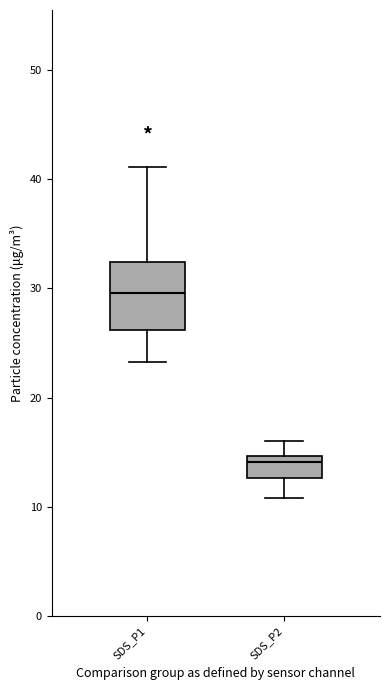

Which box's median line is the highest?

SDS_P1